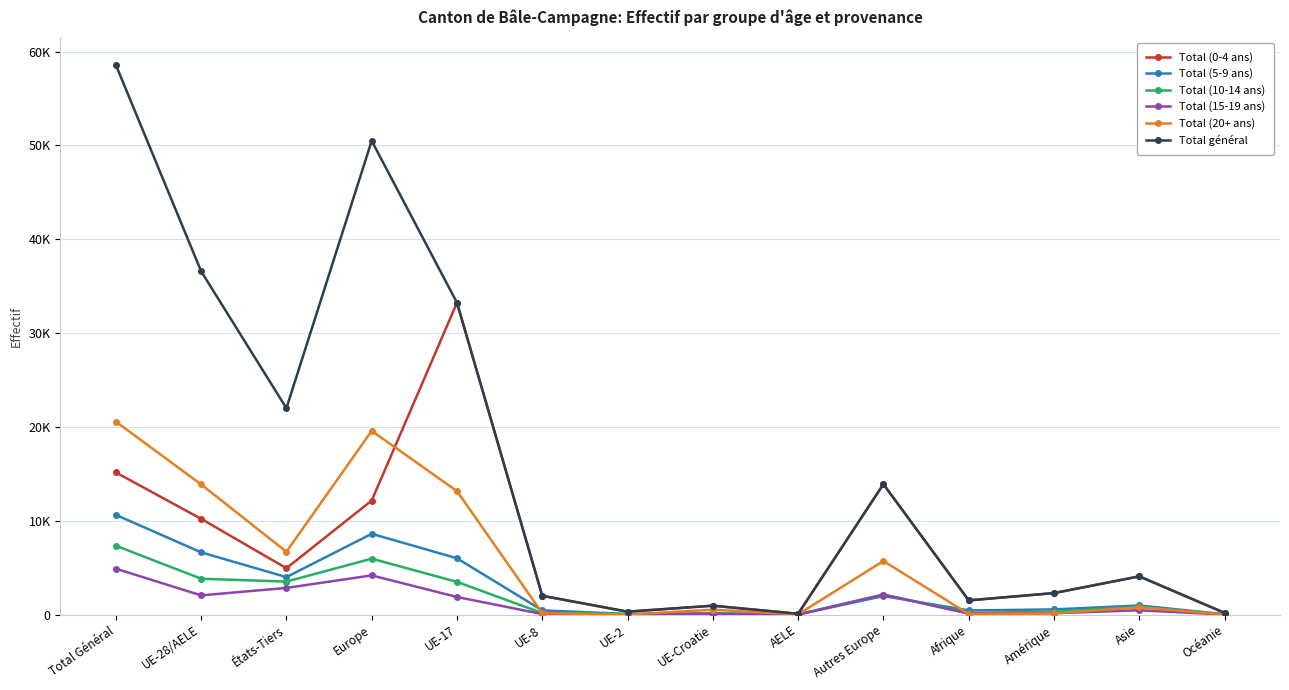

Is this an area chart (filled region under the line)?

No